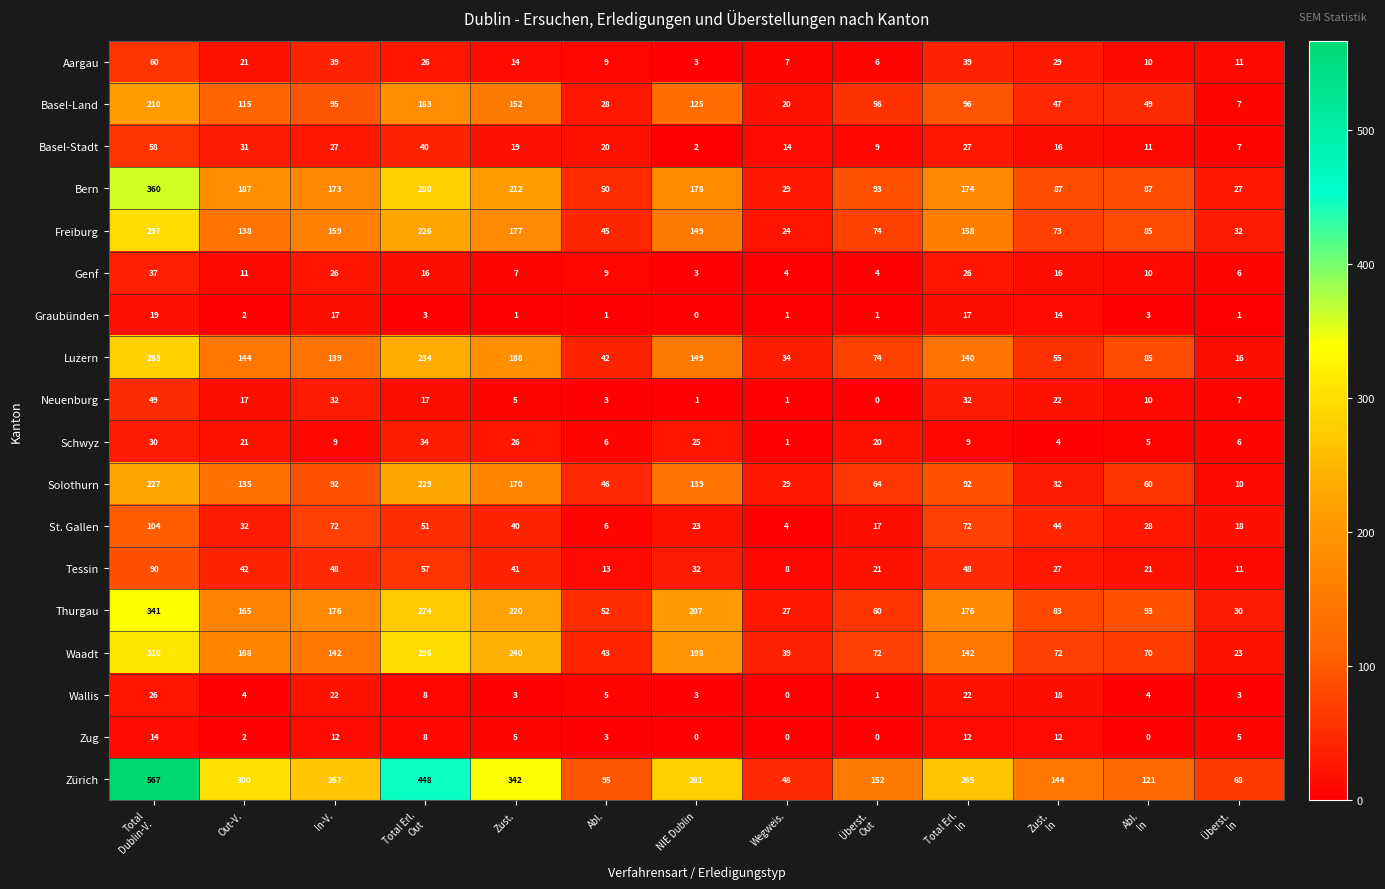

The Wallis series shows 22 at In-V.. True or false?

True